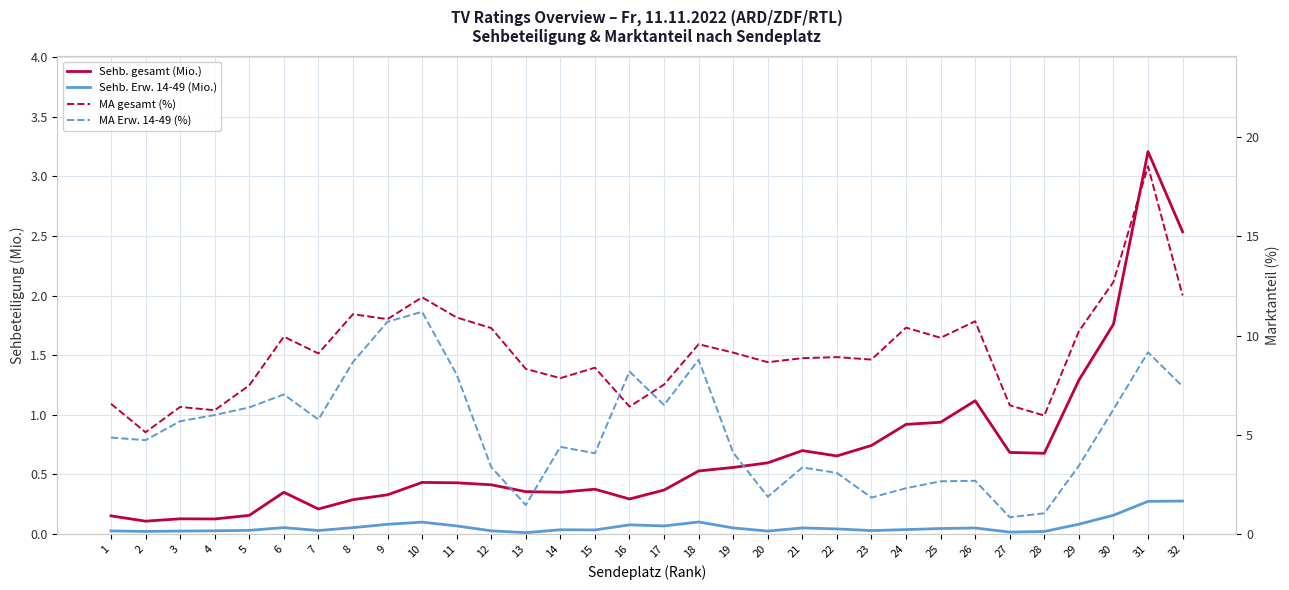

How many lines are shown in the chart?

4